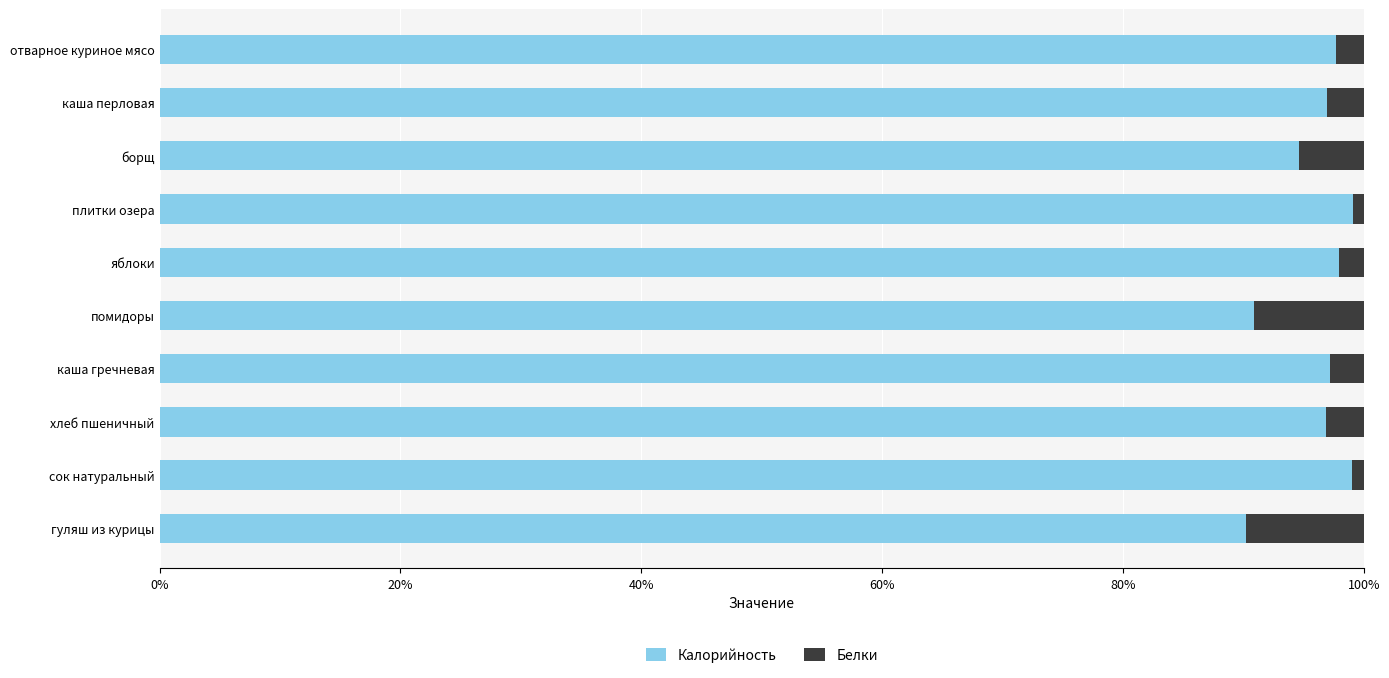

True or false: Калорийность has a value of 23.3 at хлеб пшеничный.

False